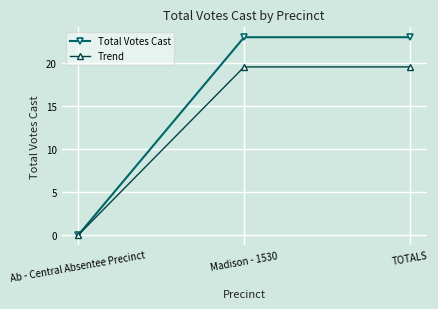

Reading left to right, extract all data points from this chart.

Total Votes Cast: 0.0	23.0	23.0
Trend: 0.0	19.6	19.6